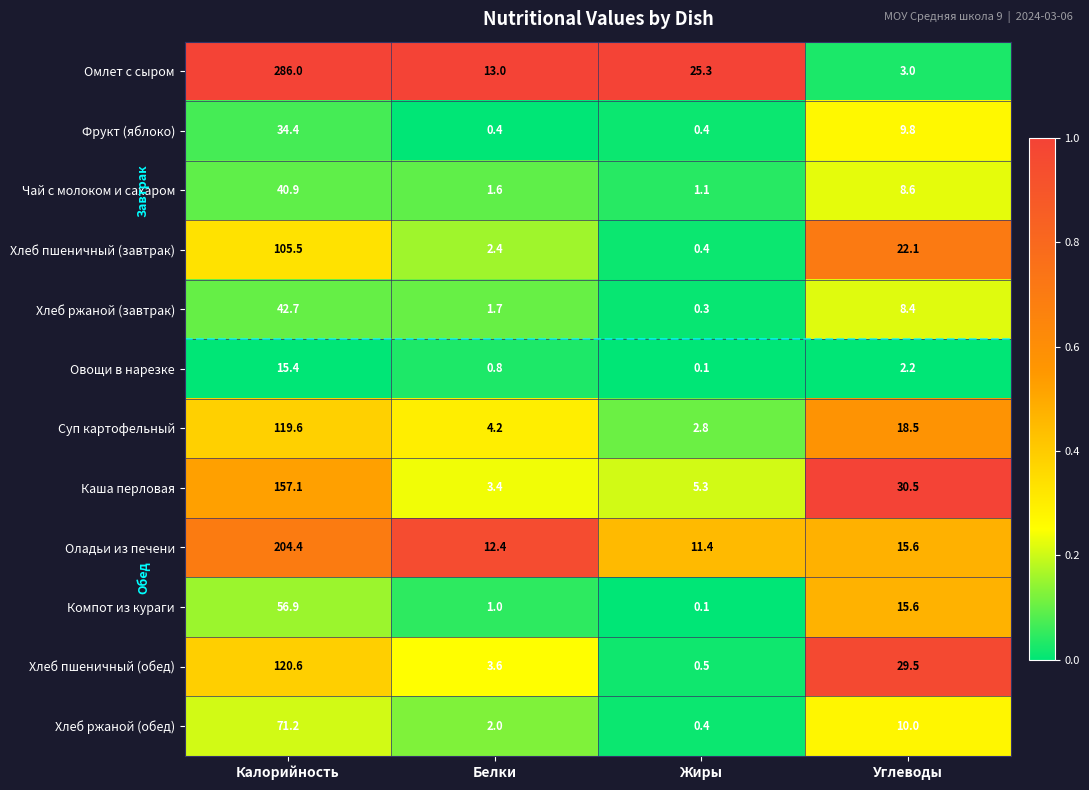

What is the total value across all series at Жиры?

48.1